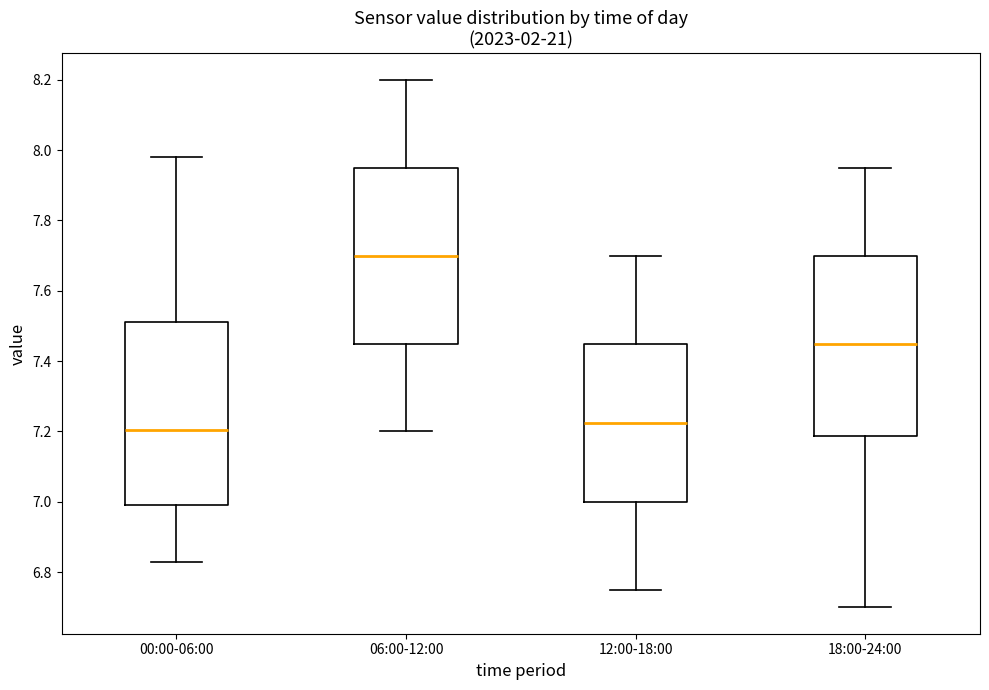

Which box's median line is the highest?

06:00-12:00